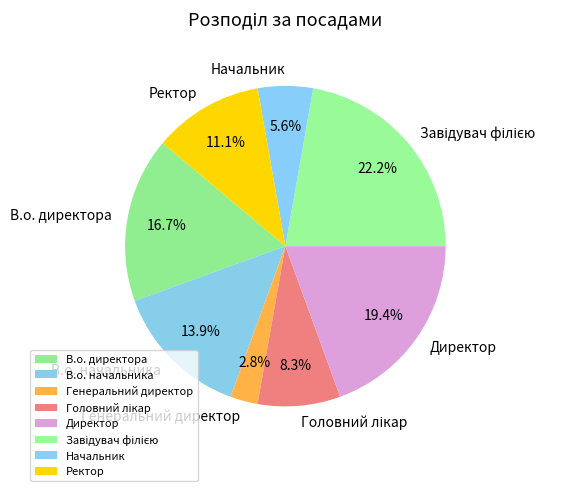

Between Директор and Генеральний директор, which is larger?

Директор